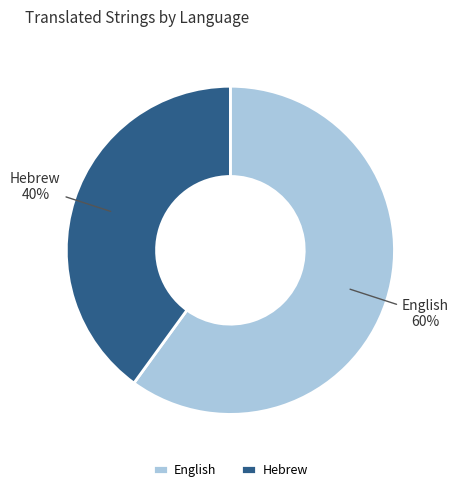

To the nearest percent, what portion does English represent?

60%